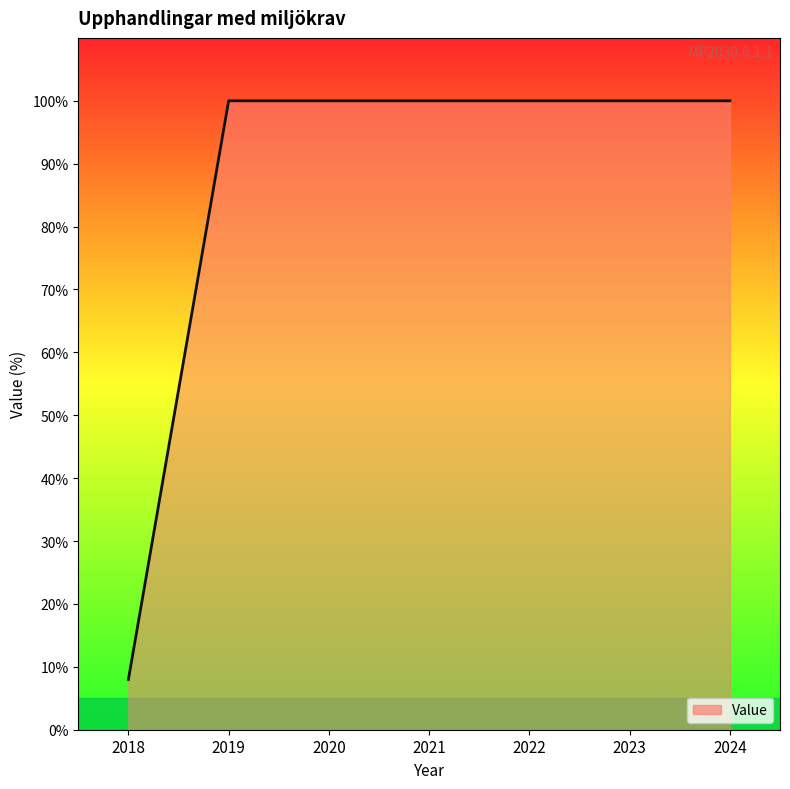

Between 2021 and 2018, which is larger?

2021